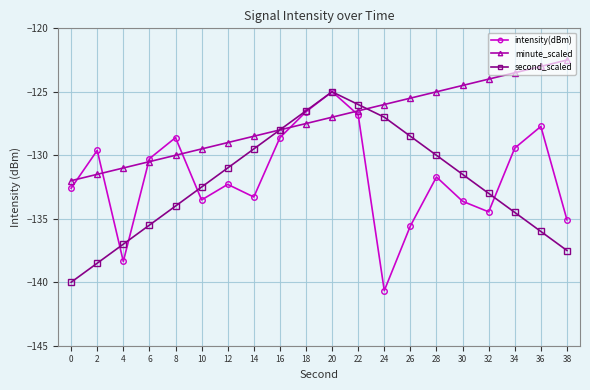

What value does the intensity(dBm) series have at 4?

-138.4